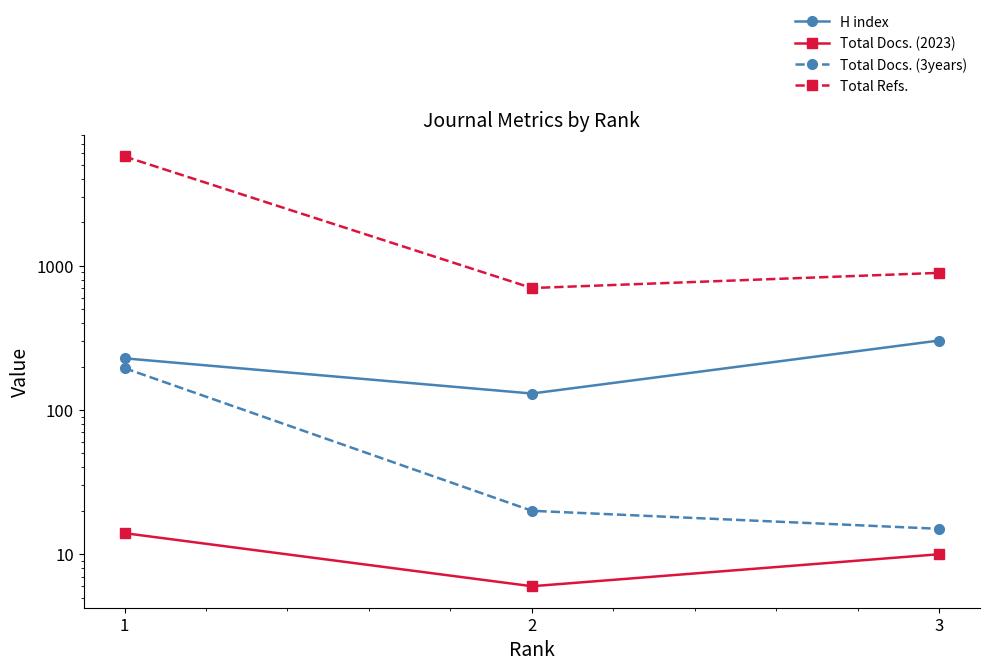

At which label does Total Docs. (2023) reach its minimum?

2